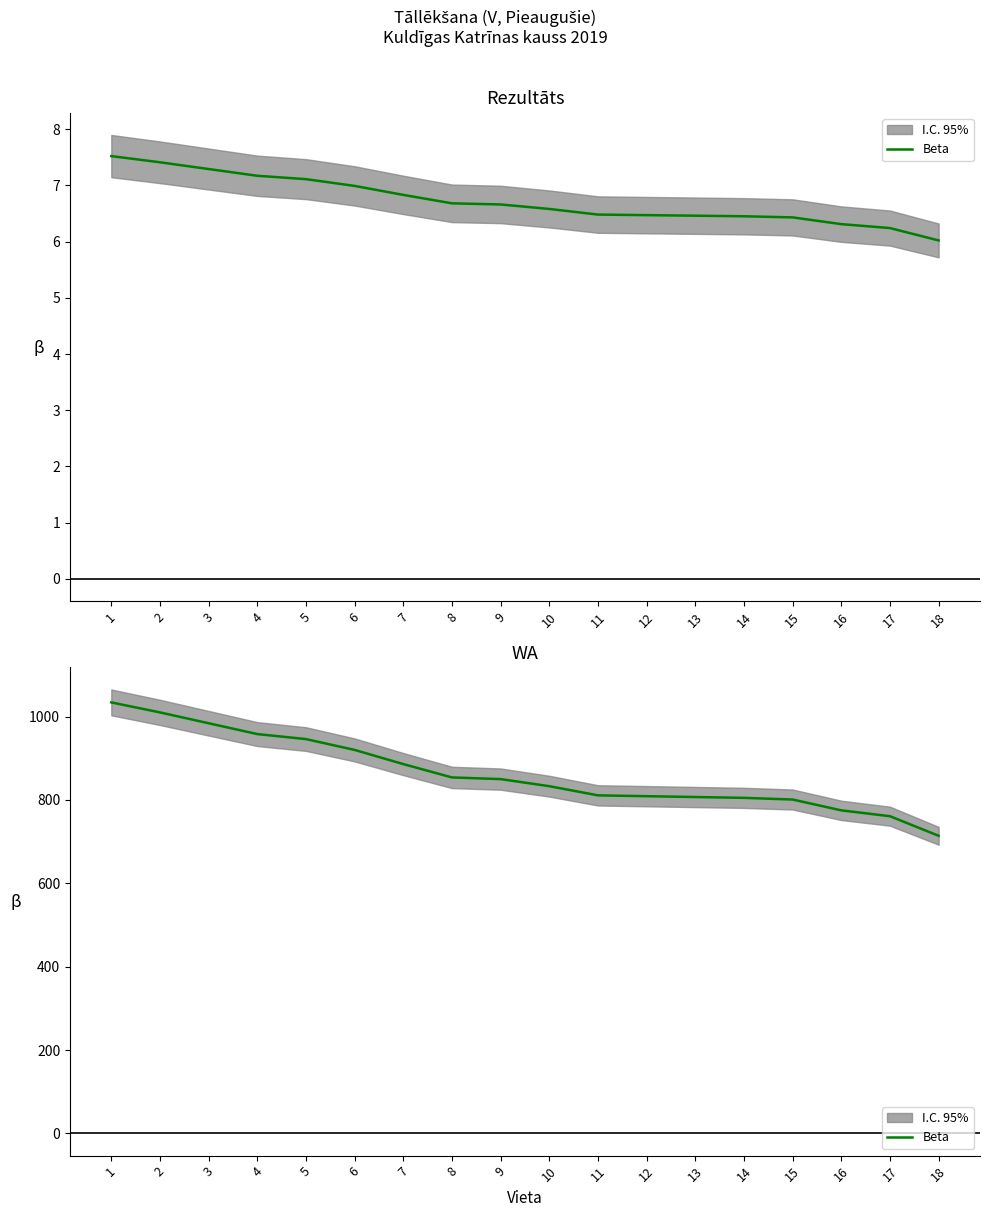

Approximately how many times larger is the value at 6 compared to 17?

1.2